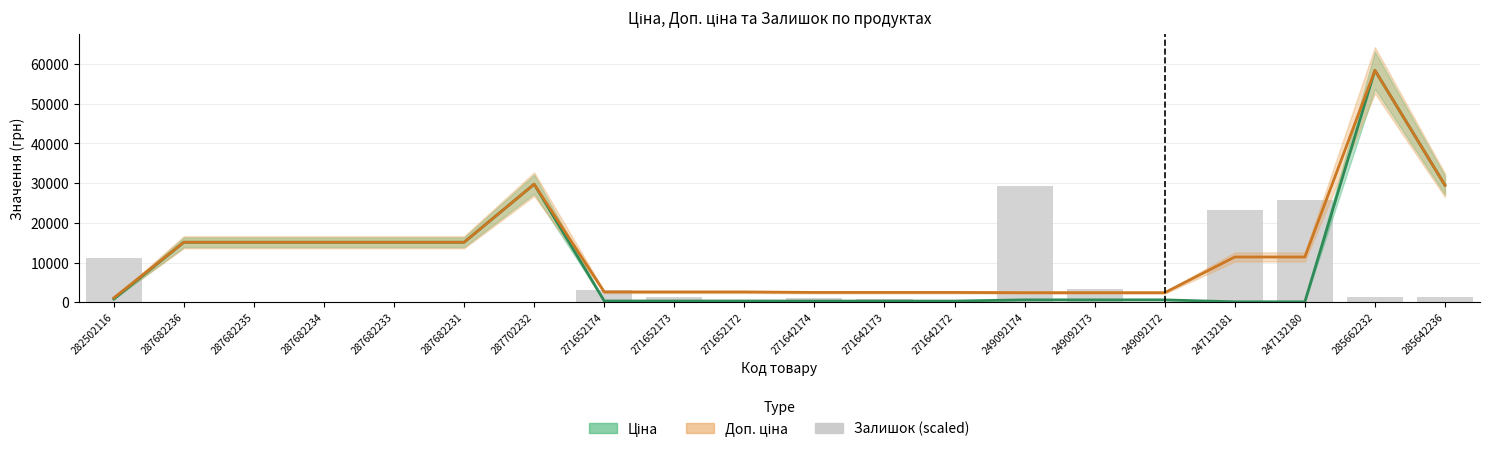

What position from the right is 271642173?

9